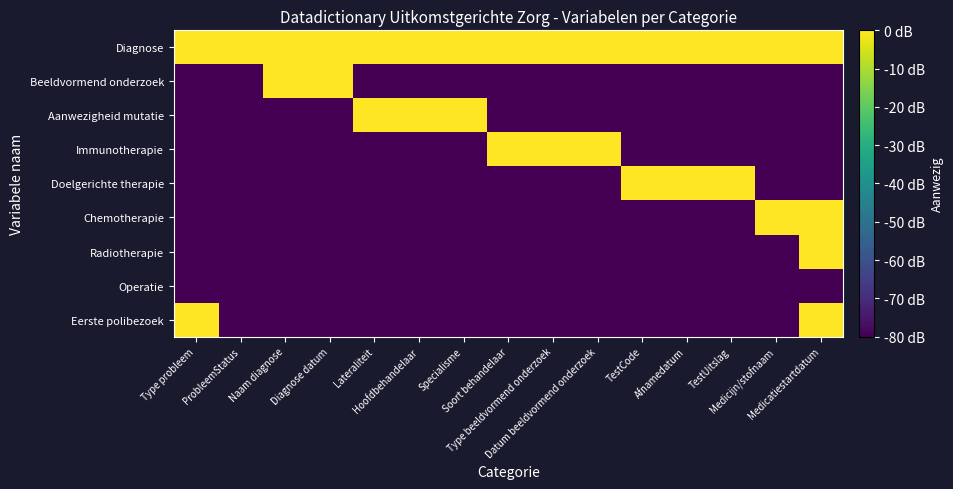

What is the spread (max minus min) of values at ProbleemStatus?

80